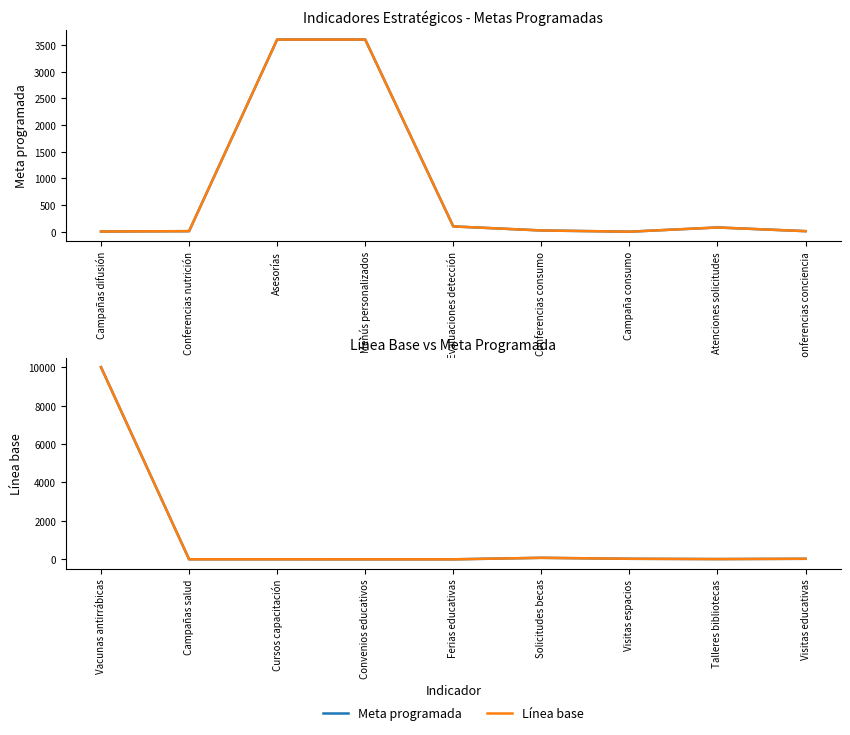

What position from the left is Visitas educativas?

9